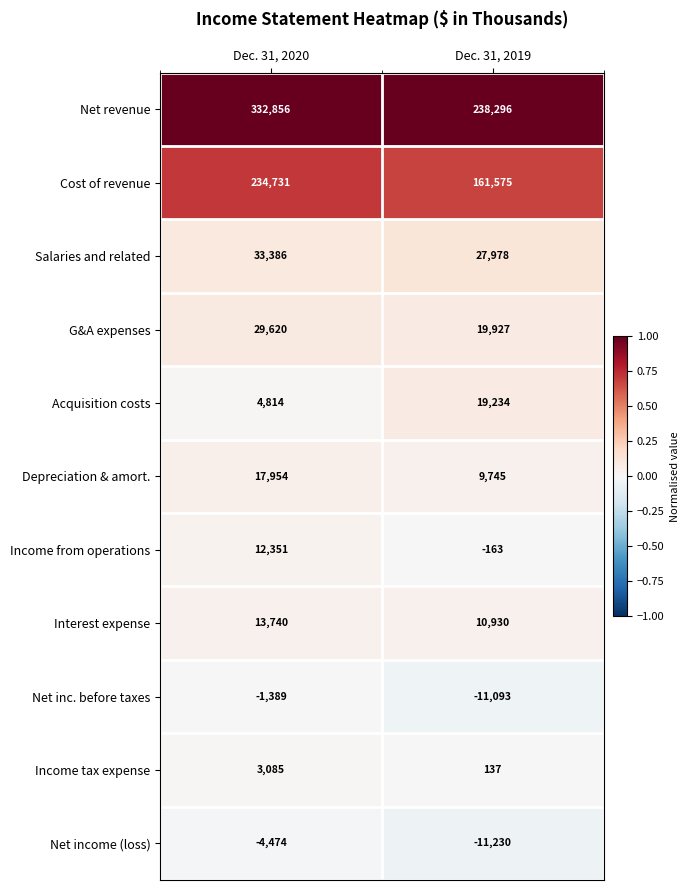

What is the sum of all Depreciation & amort. values?

27699